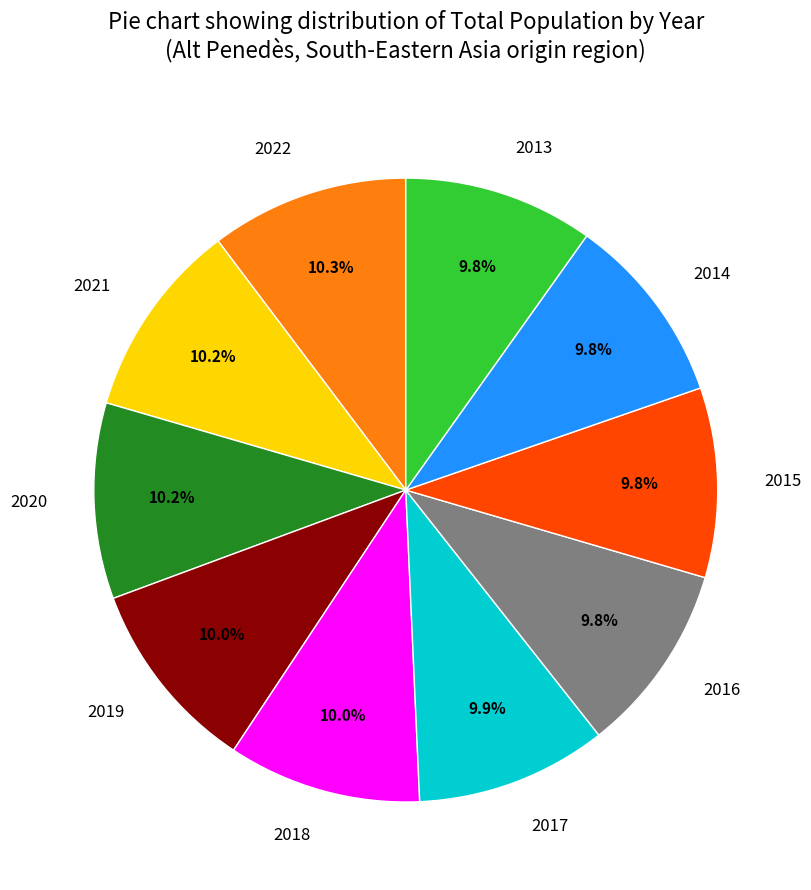

The 2022 slice represents 10% of the pie. True or false?

True